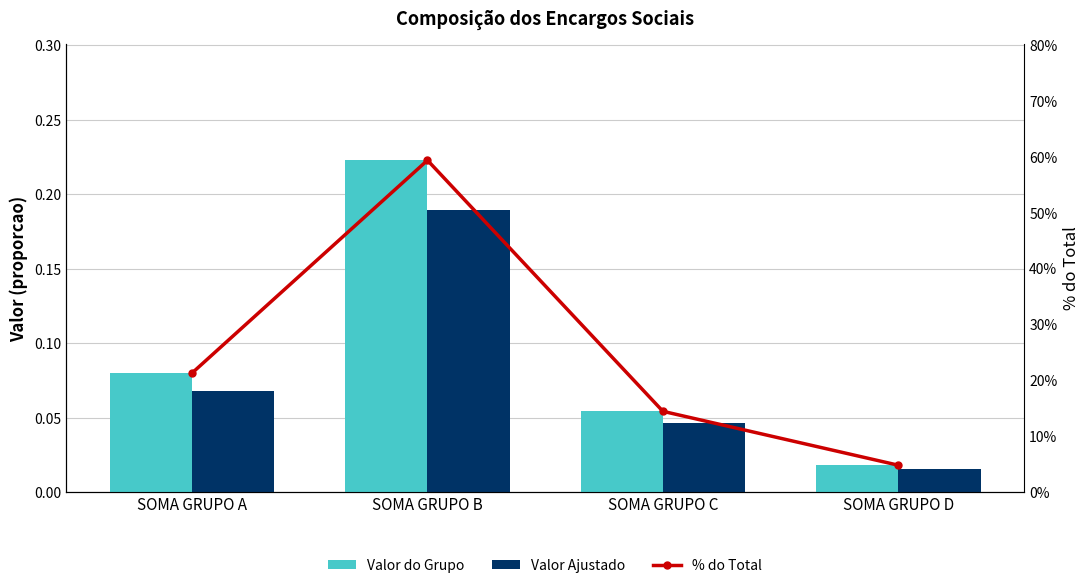

What is the maximum value for Valor do Grupo?

0.2